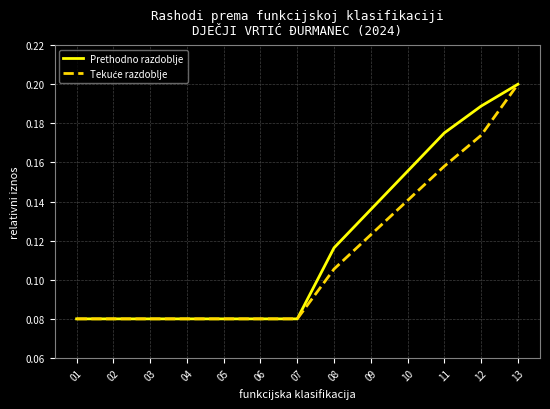

The value of Prethodno razdoblje at 11 is 0.1. True or false?

False